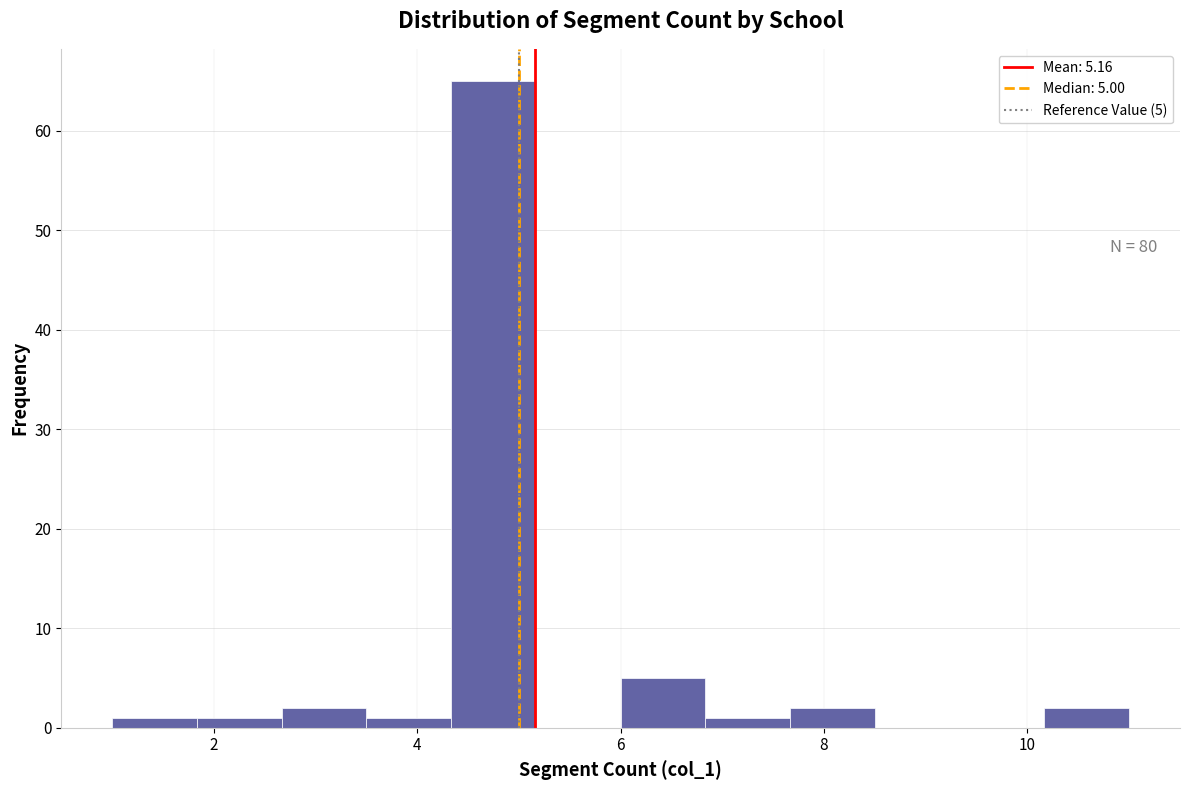

Which range on the x-axis has the tallest bar?

4.4 to 5.2